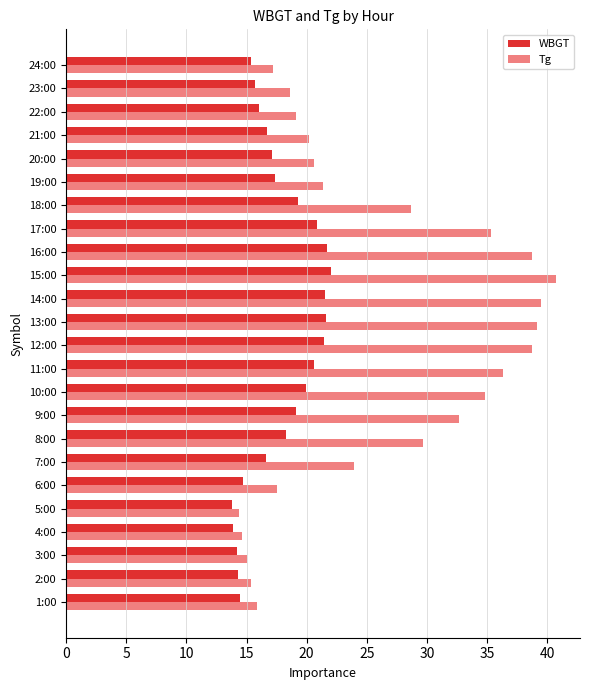

At 24:00, list the series in order from largest to smallest.

Tg, WBGT